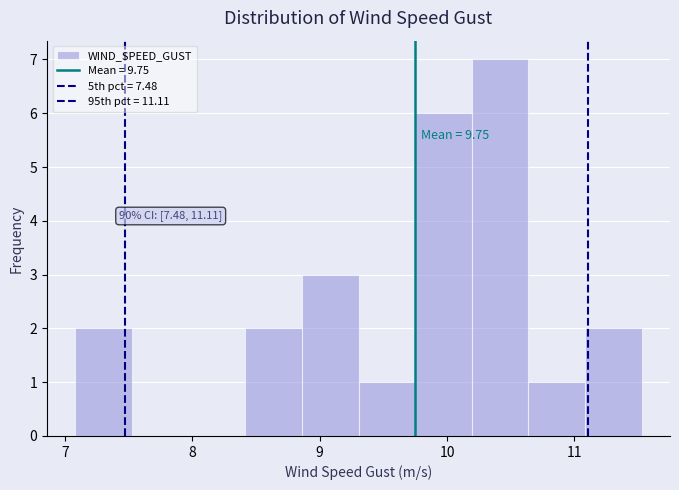

Over which range of the x-axis is the bar tallest?

10.2 to 10.6